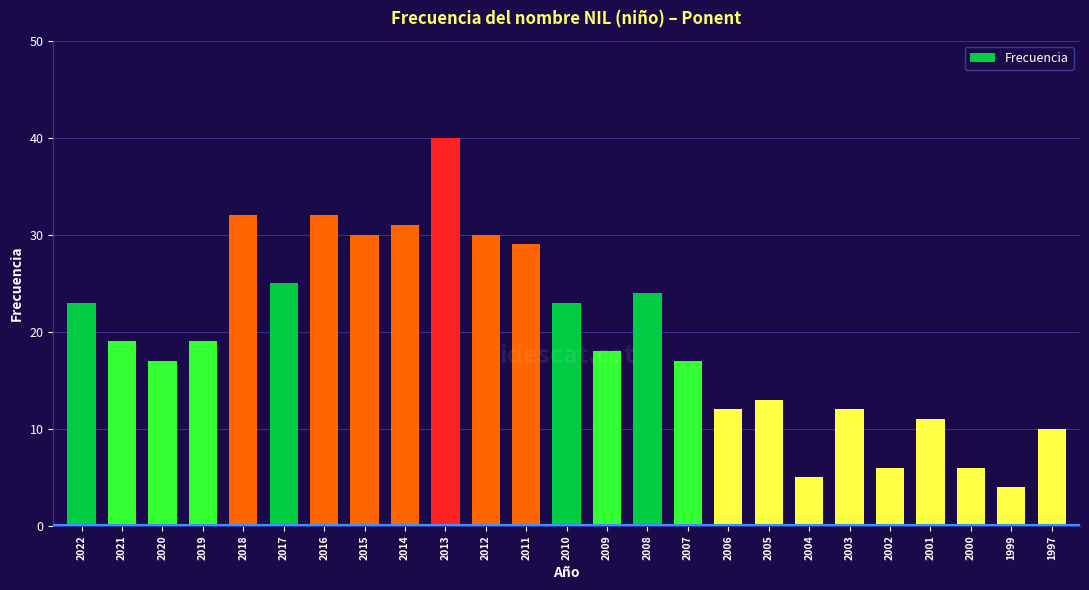

Between 2009 and 2004, which is larger?

2009